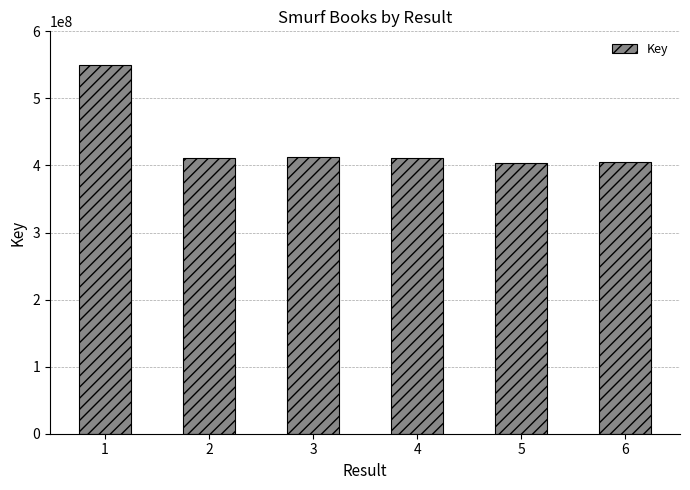

What is the difference between the second highest and minimum values?

7894163